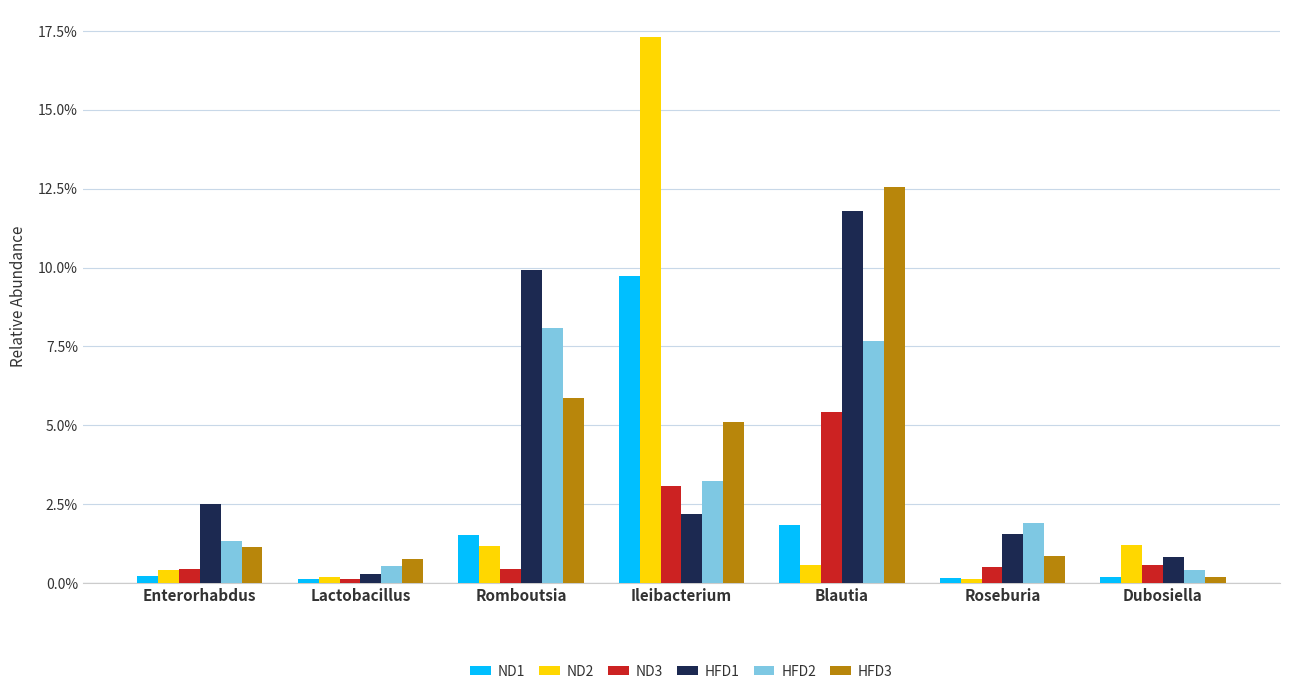

True or false: HFD2 has a value of 0.0 at Lactobacillus.

False